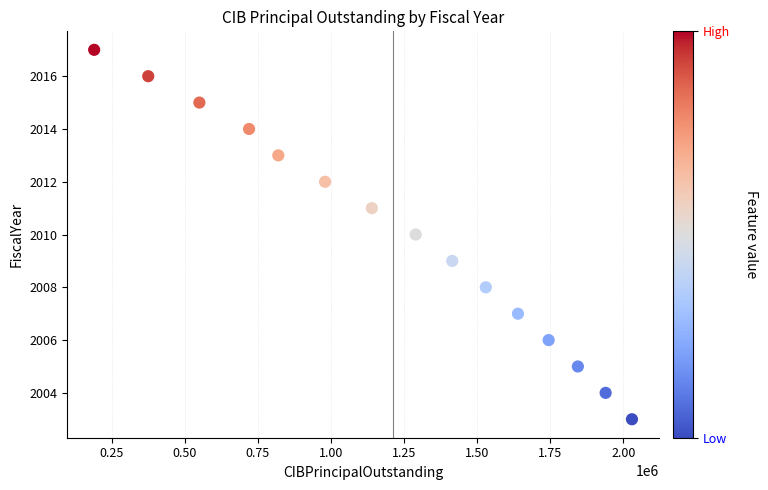

What is the range of X values (max minus min)?

1840000